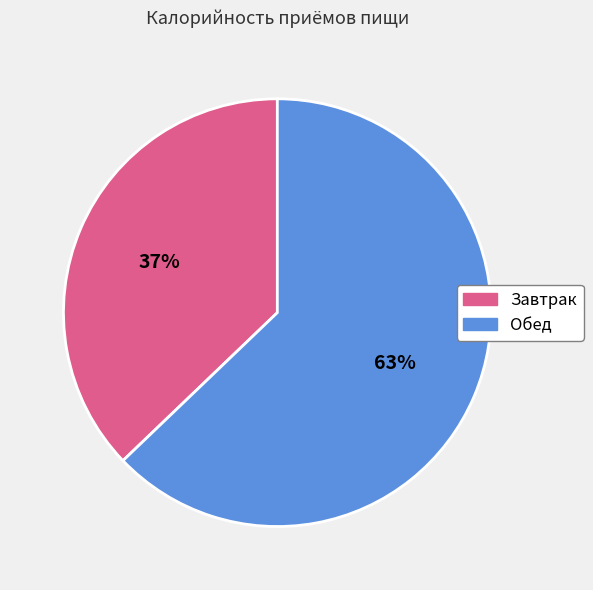

How many segments does this pie chart have?

2